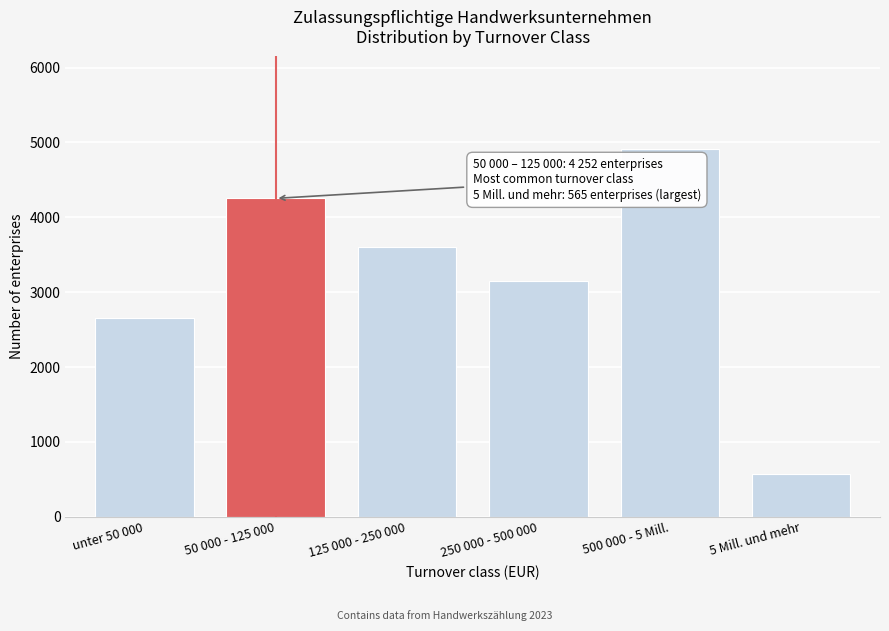

Reading right to left, what are all the values shown in this chart?

5 Mill. und mehr=565	500 000 - 5 Mill.=4918	250 000 - 500 000=3147	125 000 - 250 000=3598	50 000 - 125 000=4252	unter 50 000=2652